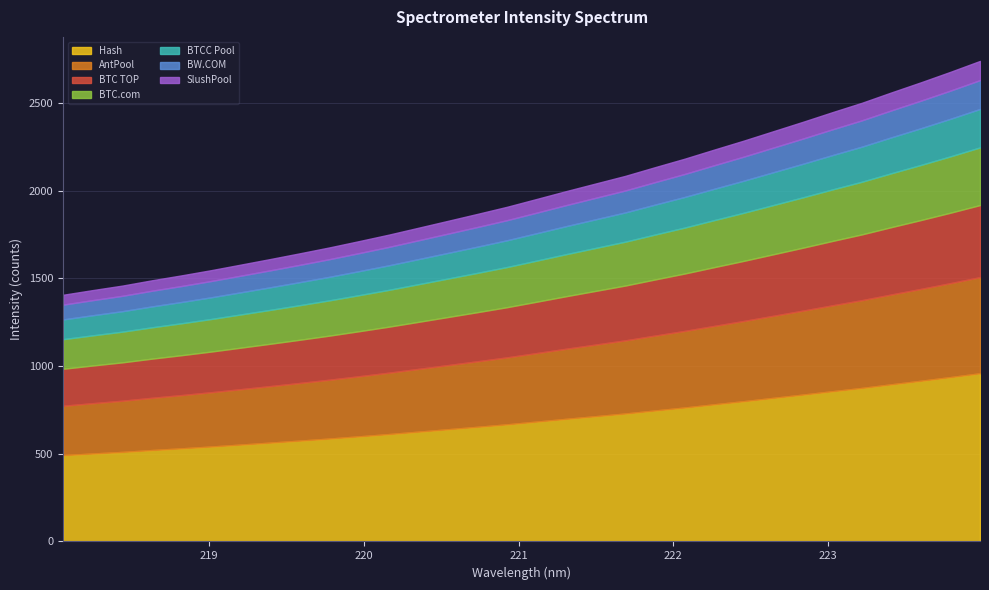

Reading left to right, what are all the values shown in this chart?

1406.7	1433.3	1458.9	1489.2	1517.3	1546.9	1578.6	1610.5	1643.2	1676.8	1712.7	1749.4	1788.7	1828.2	1867.9	1908.4	1952.9	1997.8	2041.3	2084.7	2134.0	2182.3	2234.2	2285.4	2339.0	2392.5	2447.6	2501.2	2560.5	2618.1	2677.9	2740.0